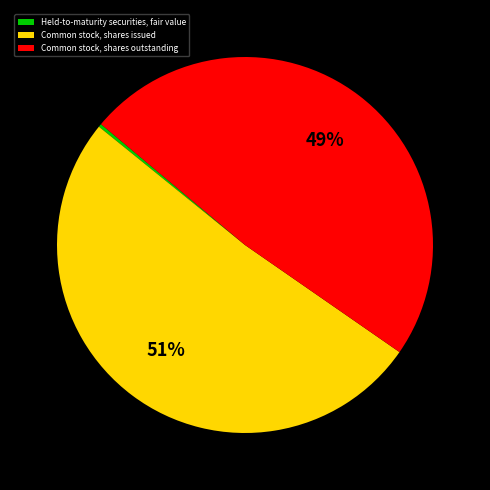

Is the sum of Common stock, shares outstanding and Common stock, shares issued greater than half?

Yes